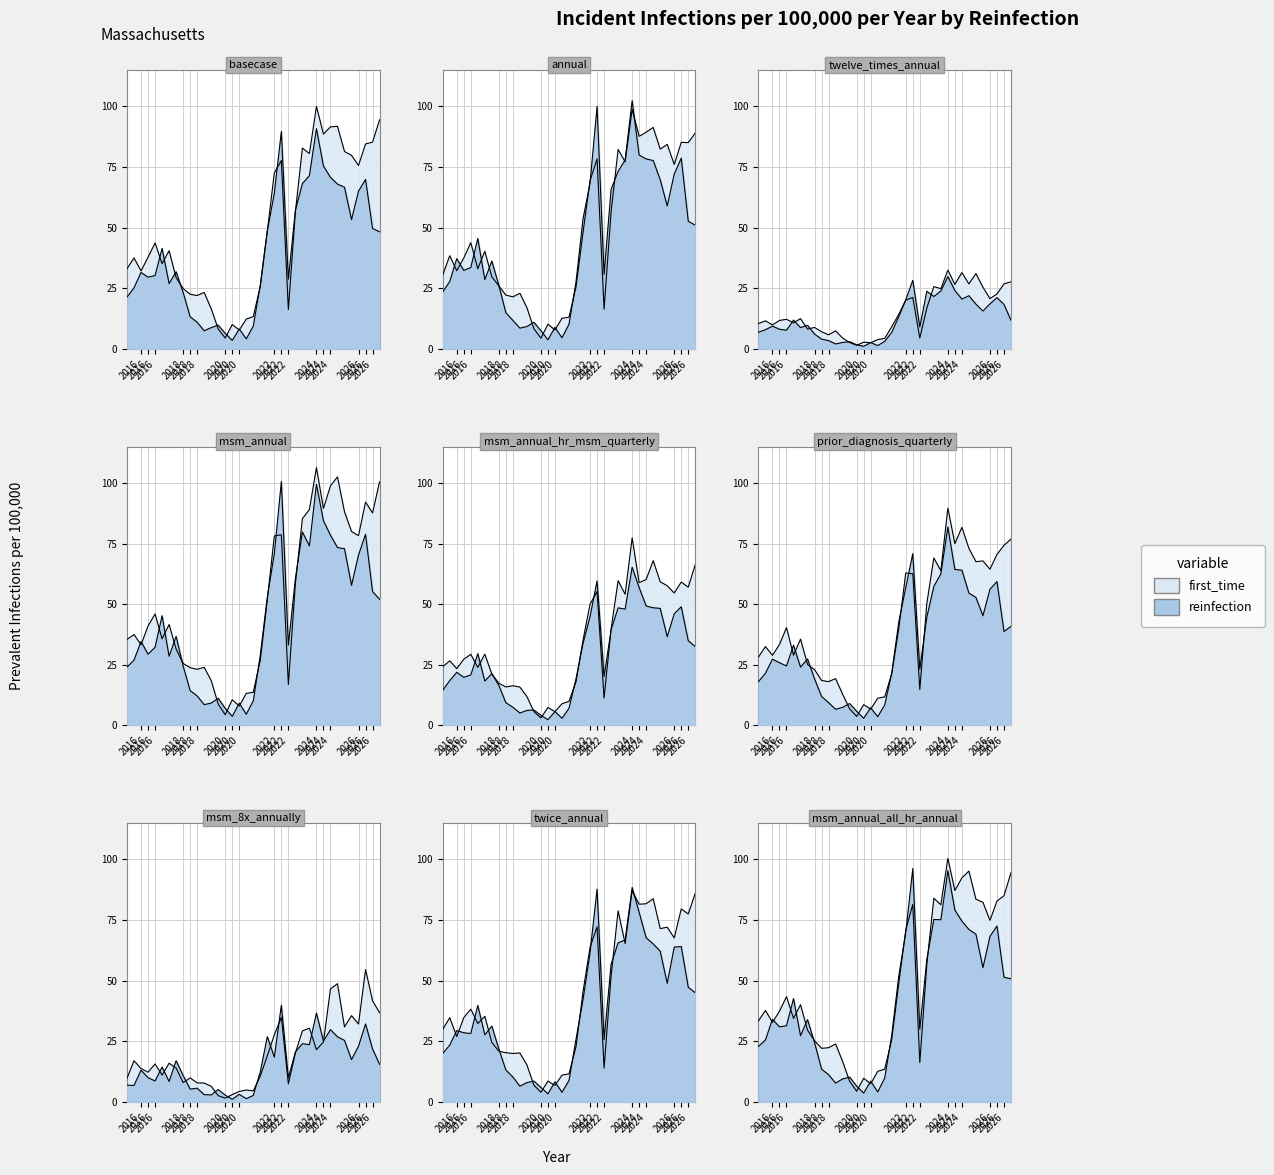

What is the difference between the maximum and minimum values in the reinfection series?

87.3